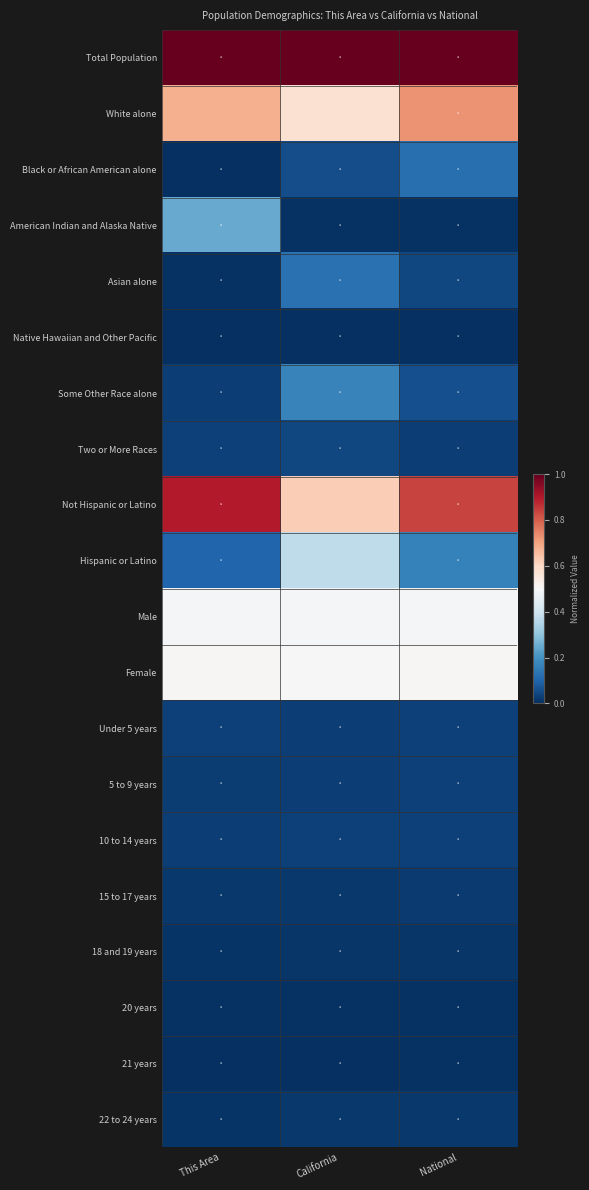

What is the maximum value shown in the chart?

1.0